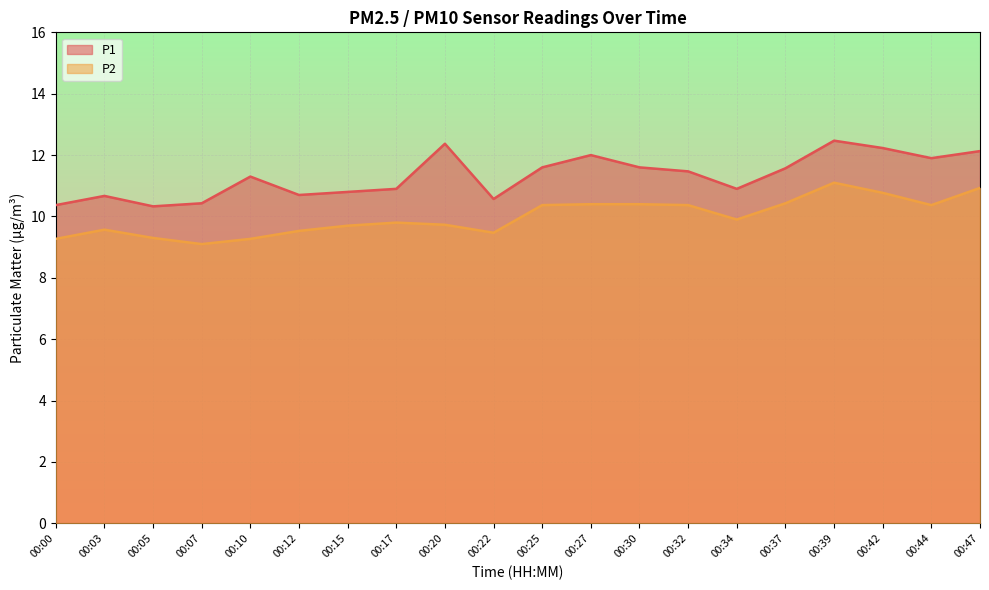

At 00:15, list the series in order from smallest to largest.

P2, P1